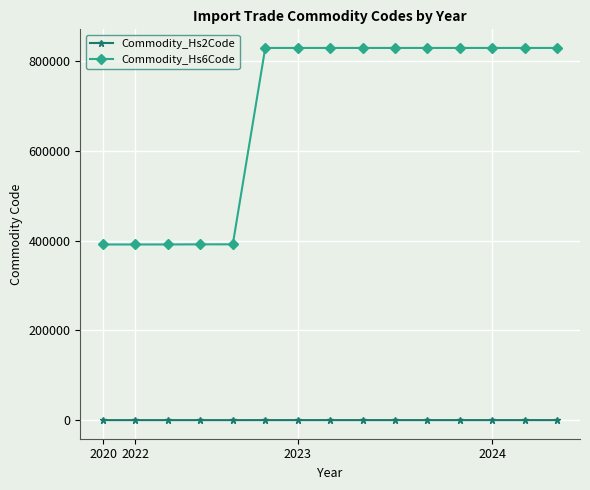

List the series in order of their overall mean, lowest first.

Commodity_Hs2Code, Commodity_Hs6Code